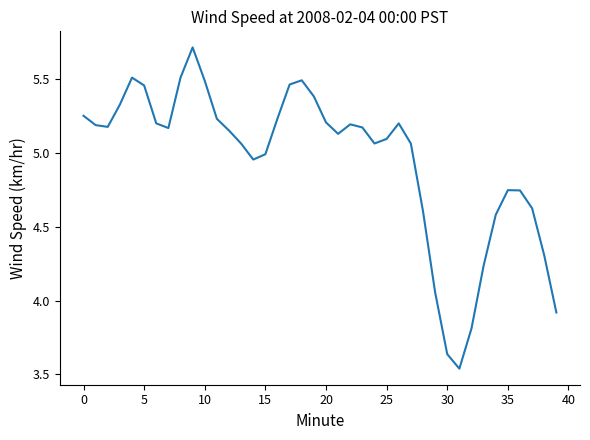

What is the difference between the maximum and minimum values?

2.2